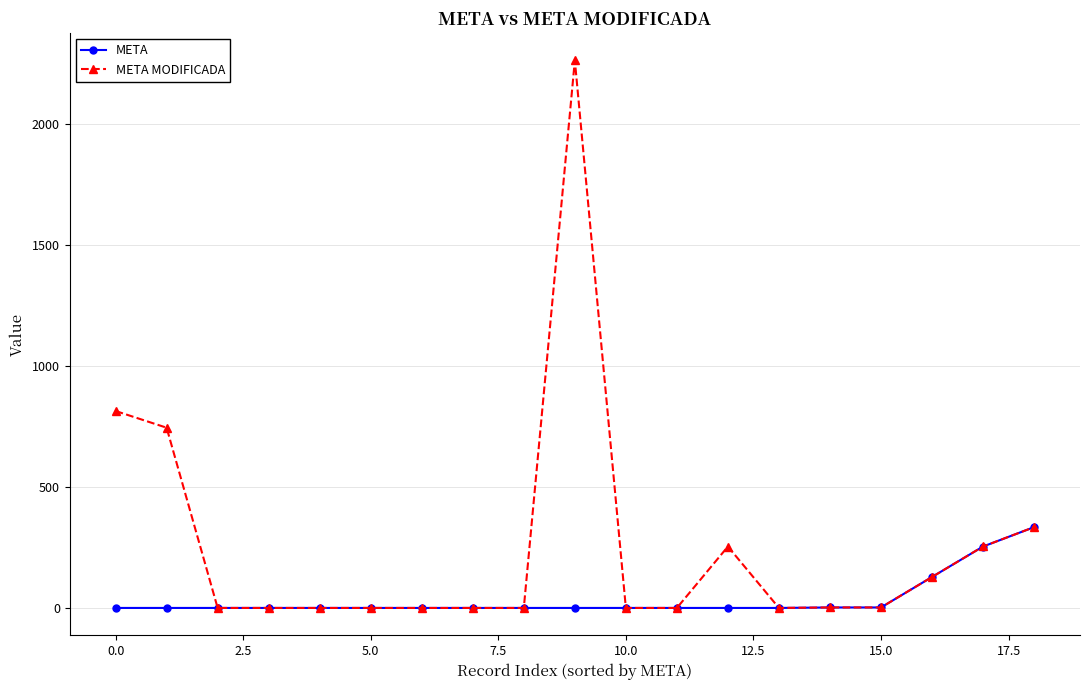

Which series has the largest total across all categories?

META MODIFICADA